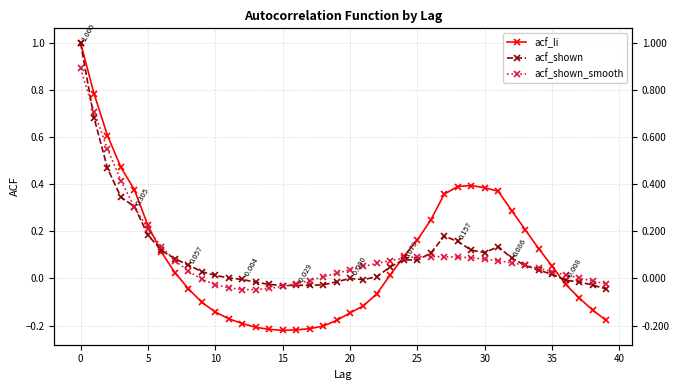

Reading left to right, extract all data points from this chart.

acf_li: 1.0	0.8	0.6	0.5	0.4	0.2	0.1	0.0	-0.0	-0.1	-0.1	-0.2	-0.2	-0.2	-0.2	-0.2	-0.2	-0.2	-0.2	-0.2	-0.1	-0.1	-0.1	0.0	0.1	0.2	0.2	0.4	0.4	0.4	0.4	0.4	0.3	0.2	0.1	0.1	-0.0	-0.1	-0.1	-0.2
acf_shown: 1.0	0.7	0.5	0.3	0.3	0.2	0.1	0.1	0.1	0.0	0.0	0.0	-0.0	-0.0	-0.0	-0.0	-0.0	-0.0	-0.0	-0.0	-0.0	-0.0	0.0	0.1	0.1	0.1	0.1	0.2	0.2	0.1	0.1	0.1	0.1	0.1	0.0	0.0	-0.0	-0.0	-0.0	-0.0
acf_shown_smooth: 0.9	0.7	0.5	0.4	0.3	0.2	0.1	0.1	0.0	-0.0	-0.0	-0.0	-0.0	-0.0	-0.0	-0.0	-0.0	-0.0	0.0	0.0	0.0	0.1	0.1	0.1	0.1	0.1	0.1	0.1	0.1	0.1	0.1	0.1	0.1	0.1	0.0	0.0	0.0	0.0	-0.0	-0.0